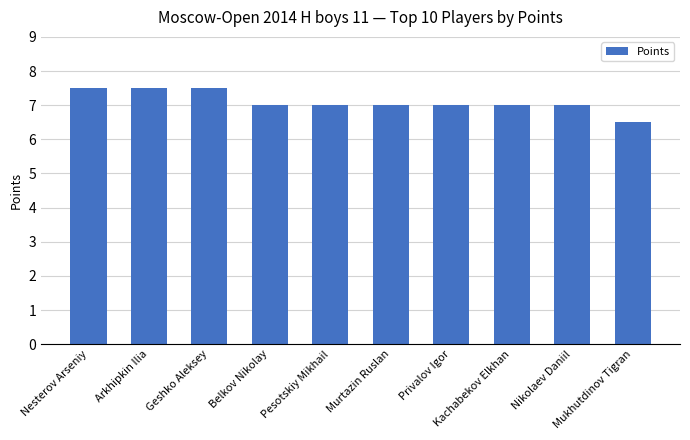

At which label does the data first exceed 7?

Nesterov Arseniy